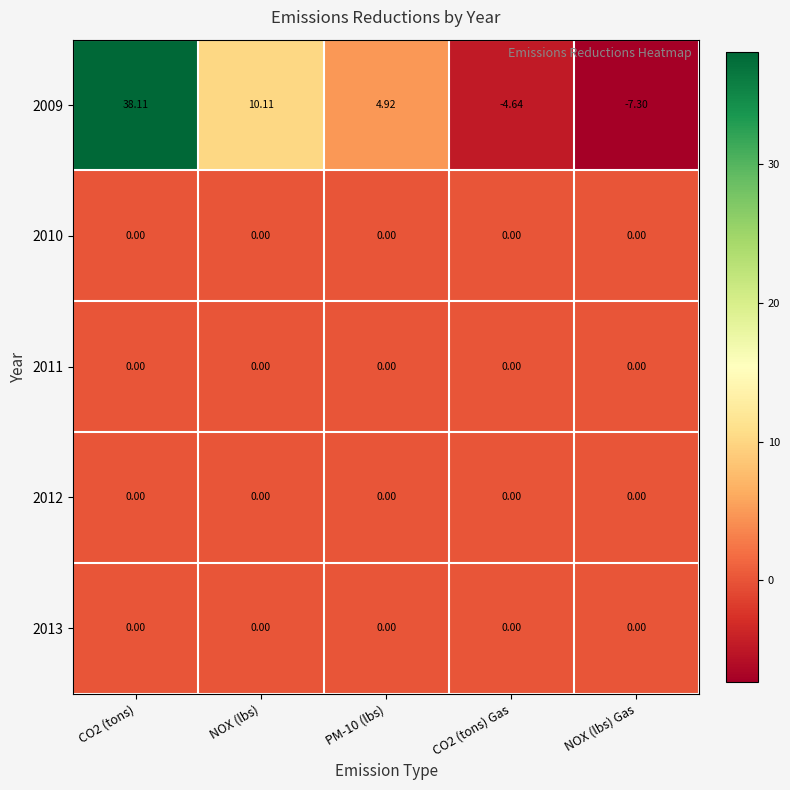

At which category does the chart reach its minimum across all series?

NOX (lbs) Gas